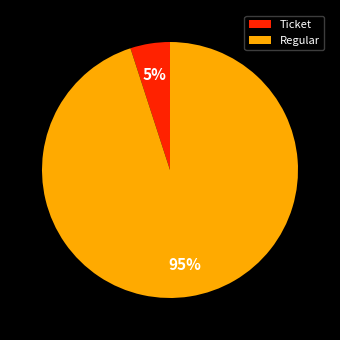

Which category accounts for the majority?

Regular